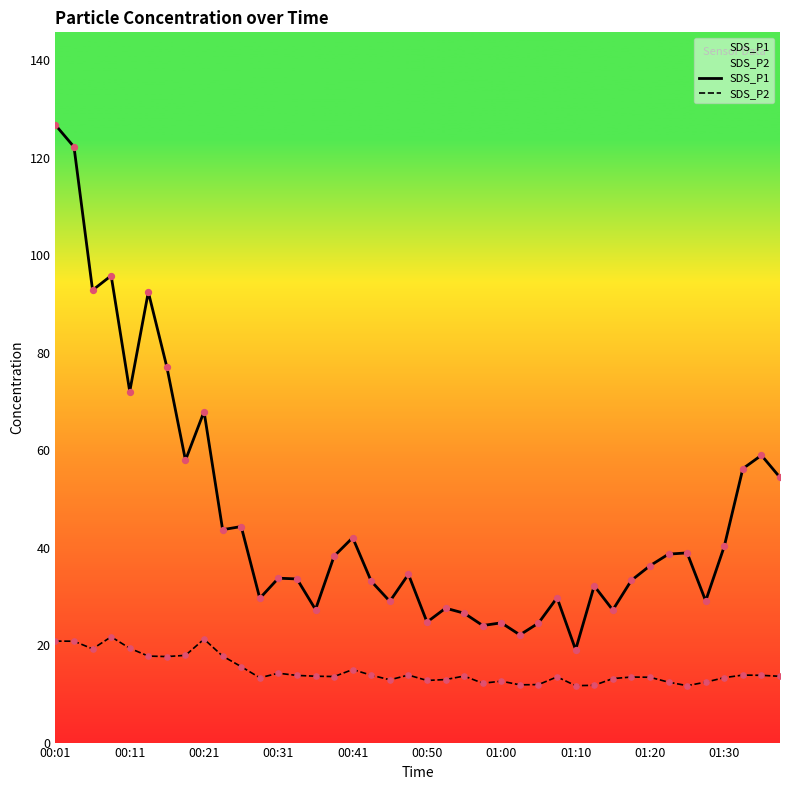

What are all the series names shown in the legend?

SDS_P1, SDS_P2